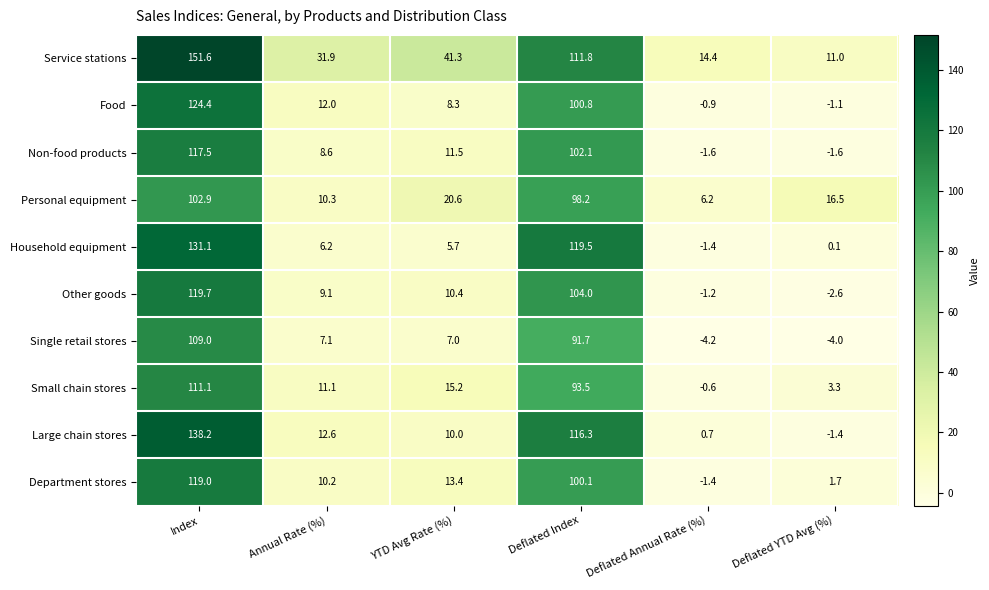

List the series in order of their peak value, highest first.

Service stations, Large chain stores, Household equipment, Food, Other goods, Department stores, Non-food products, Small chain stores, Single retail stores, Personal equipment